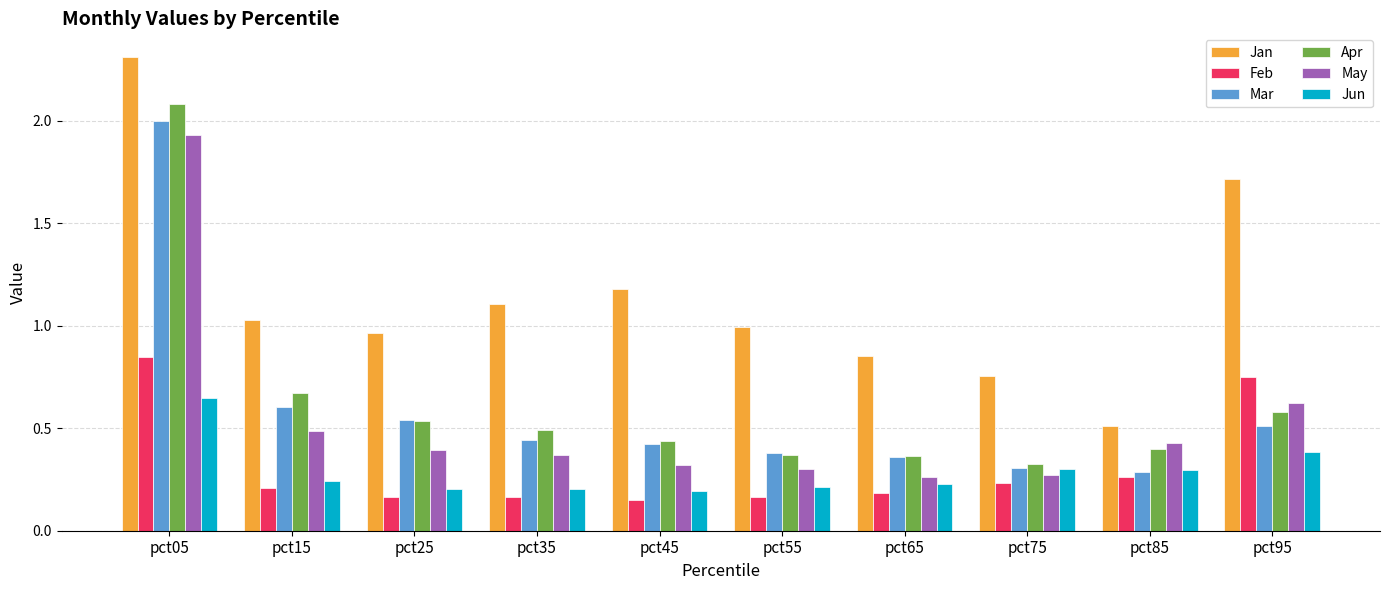

Is it true that Jan equals 0.3 at pct65?

False